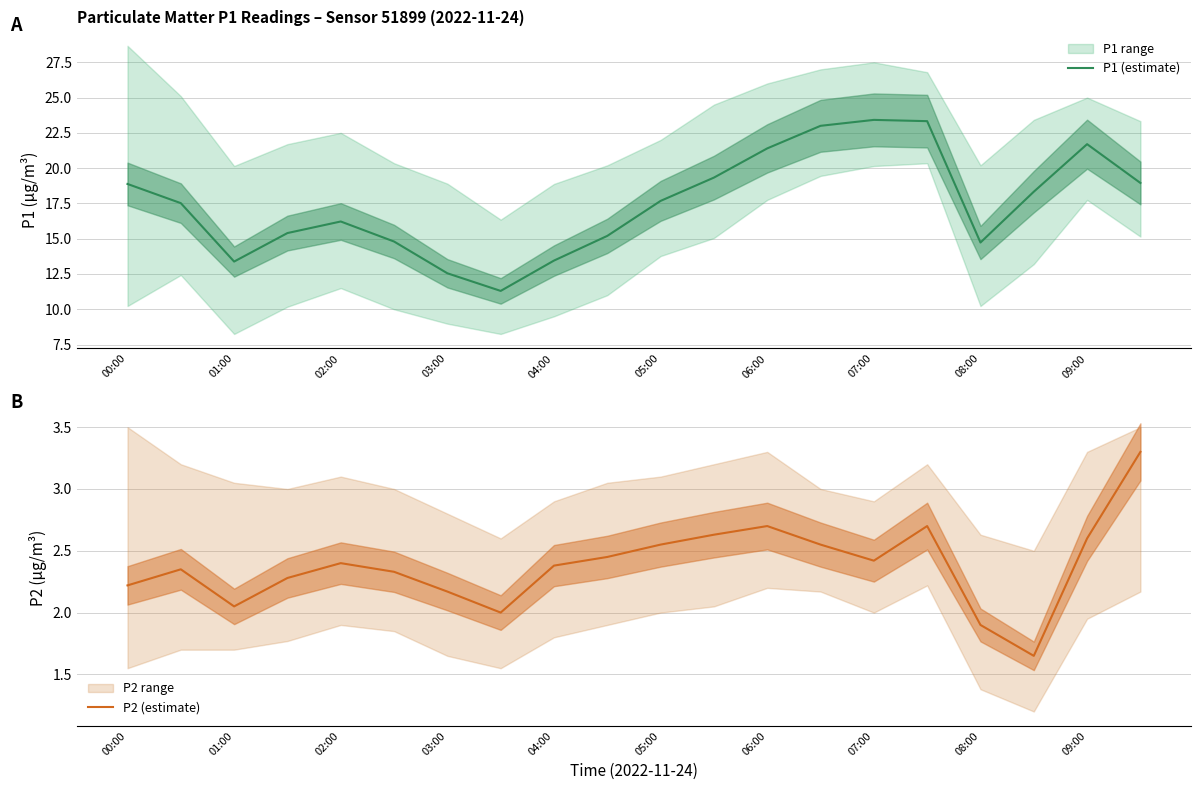

What is the highest value of the P2 (estimate) series?

3.3